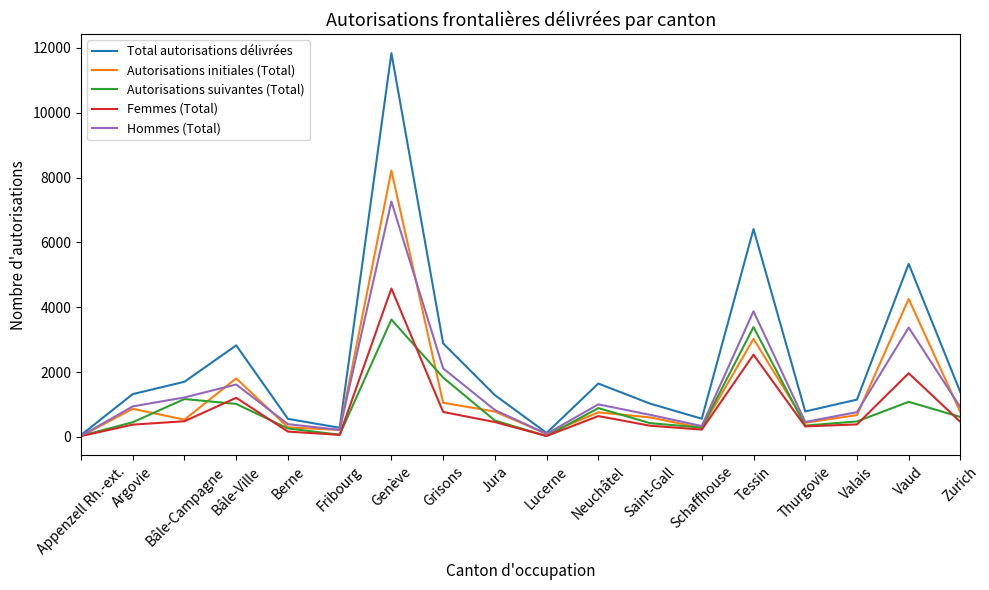

What value does the Hommes (Total) series have at Appenzell Rh.-ext.?

32